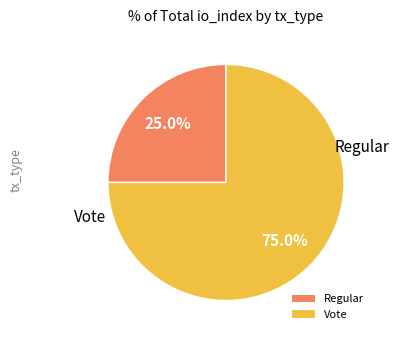

What percentage is NOT represented by Vote?

25.0%